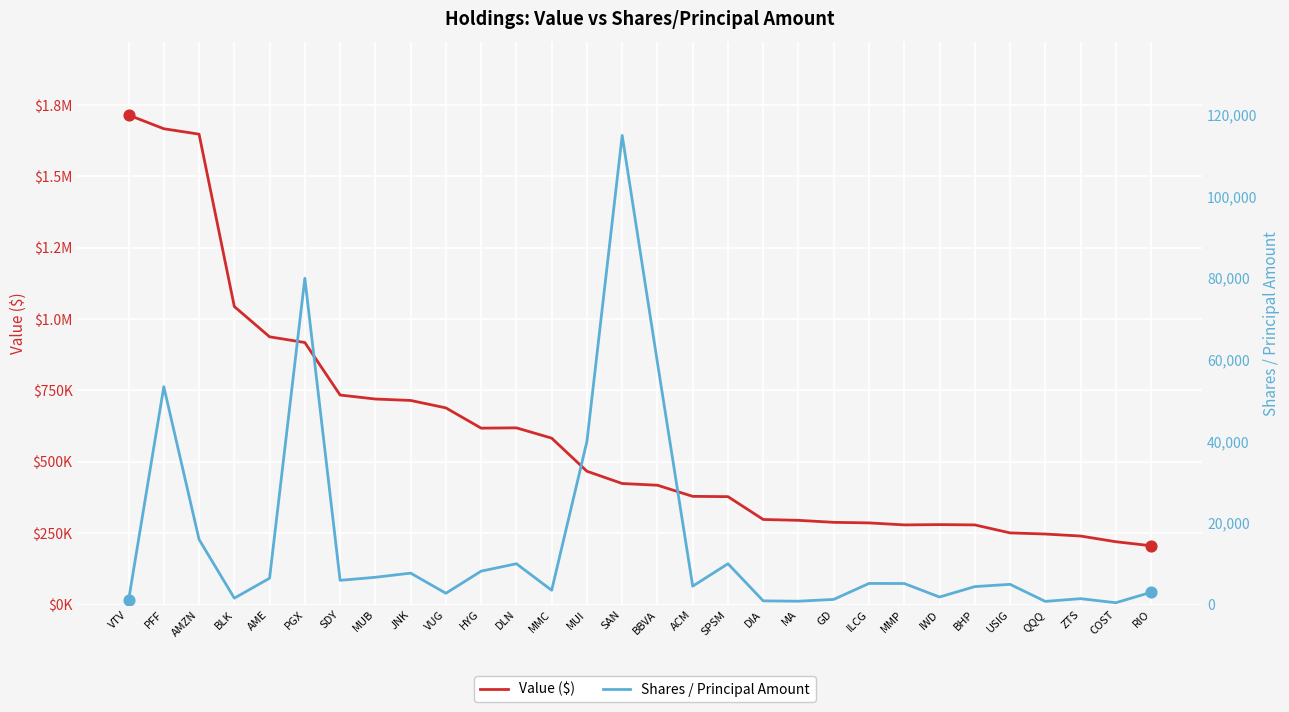

At which category is the sum across all series the highest?

PFF